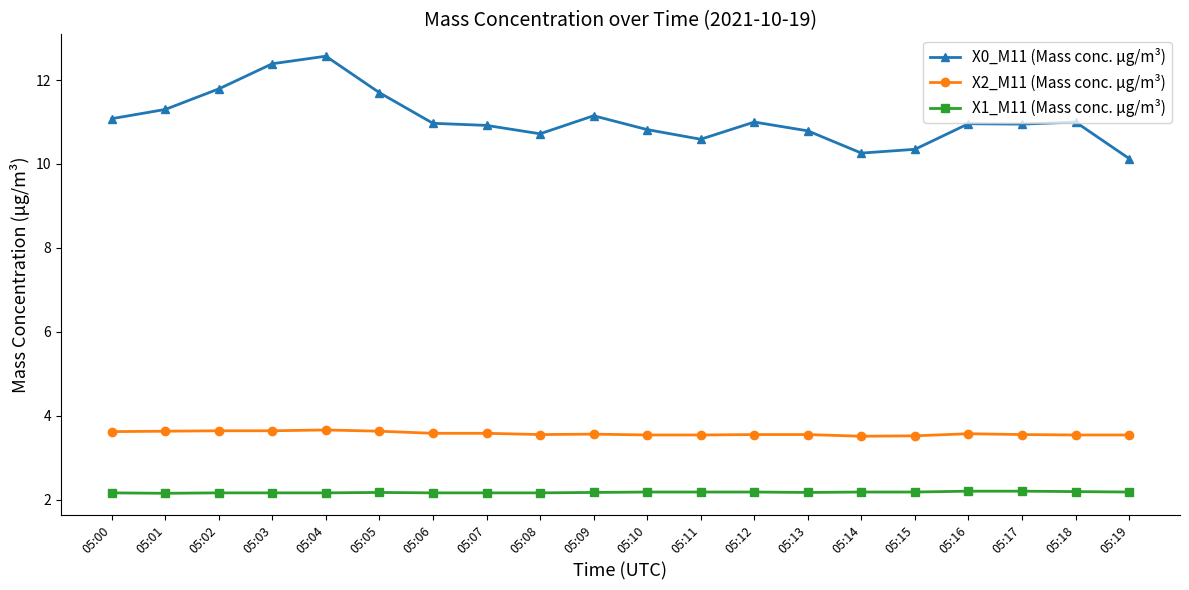

True or false: X1_M11 (Mass conc. μg/m³) and X2_M11 (Mass conc. μg/m³) intersect in this chart.

False